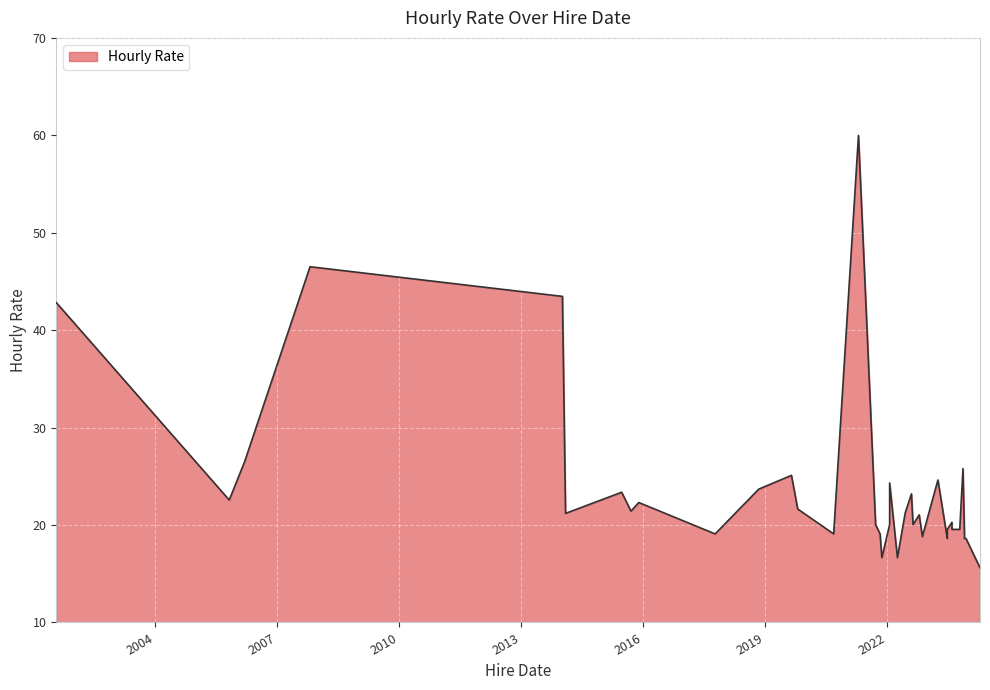

The value at 2001-07-25 is 42.8. True or false?

True